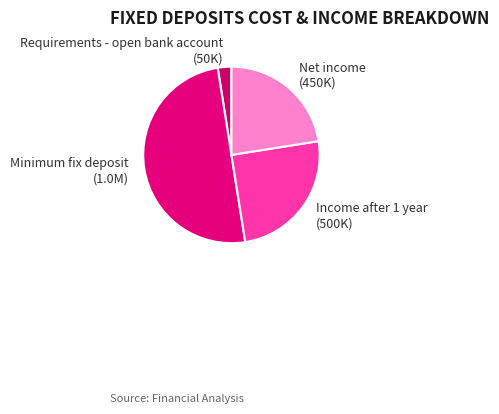

Count the number of slices in the pie.

4